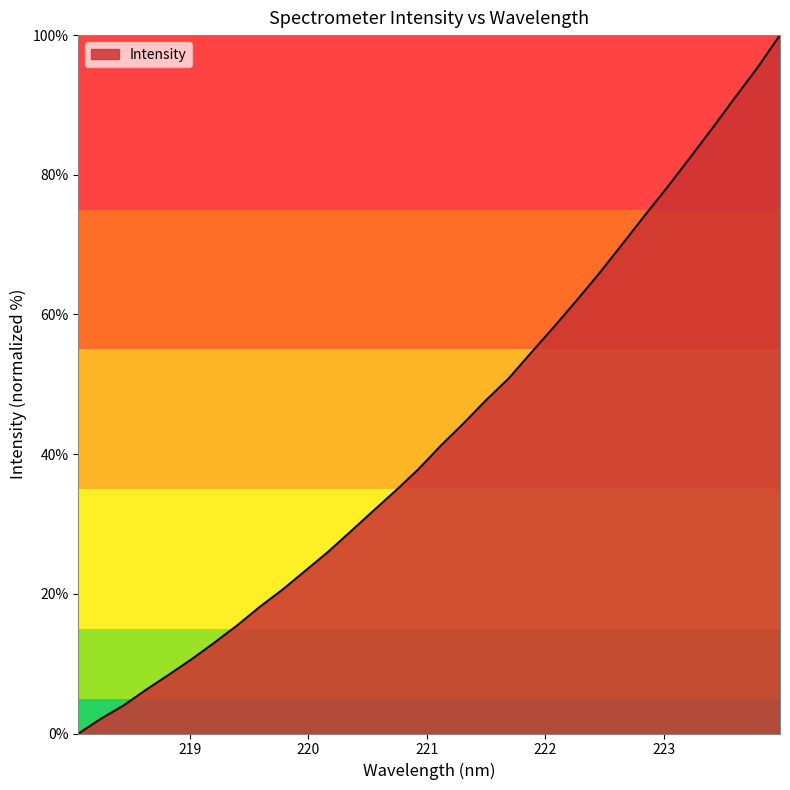

What is the difference between the maximum and minimum values?

100.0